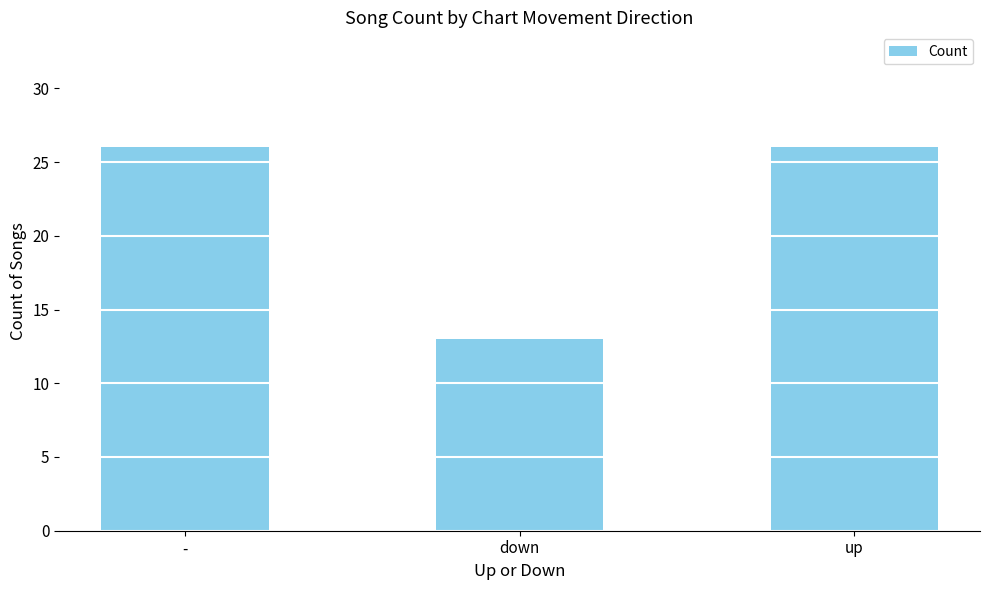

What is the label of the 1st bar from the left?

-